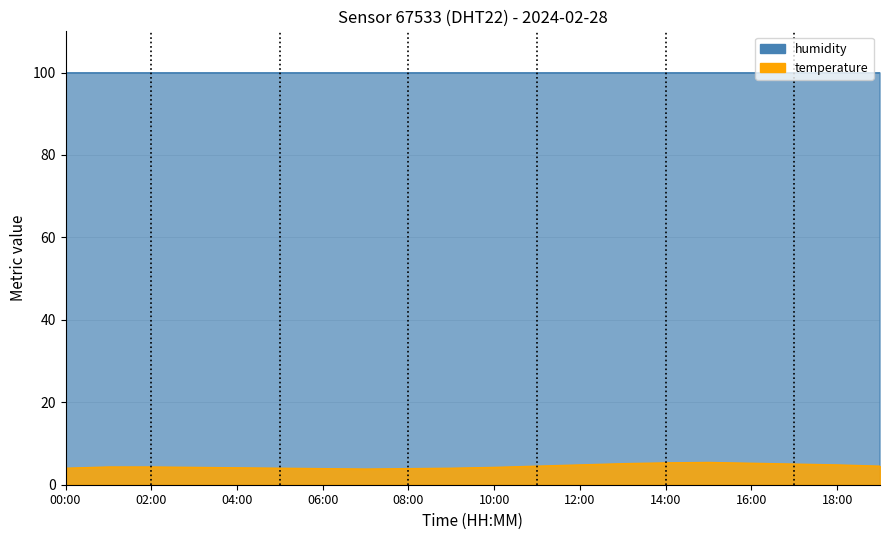

True or false: the data has more than 2 interior local peaks.

False